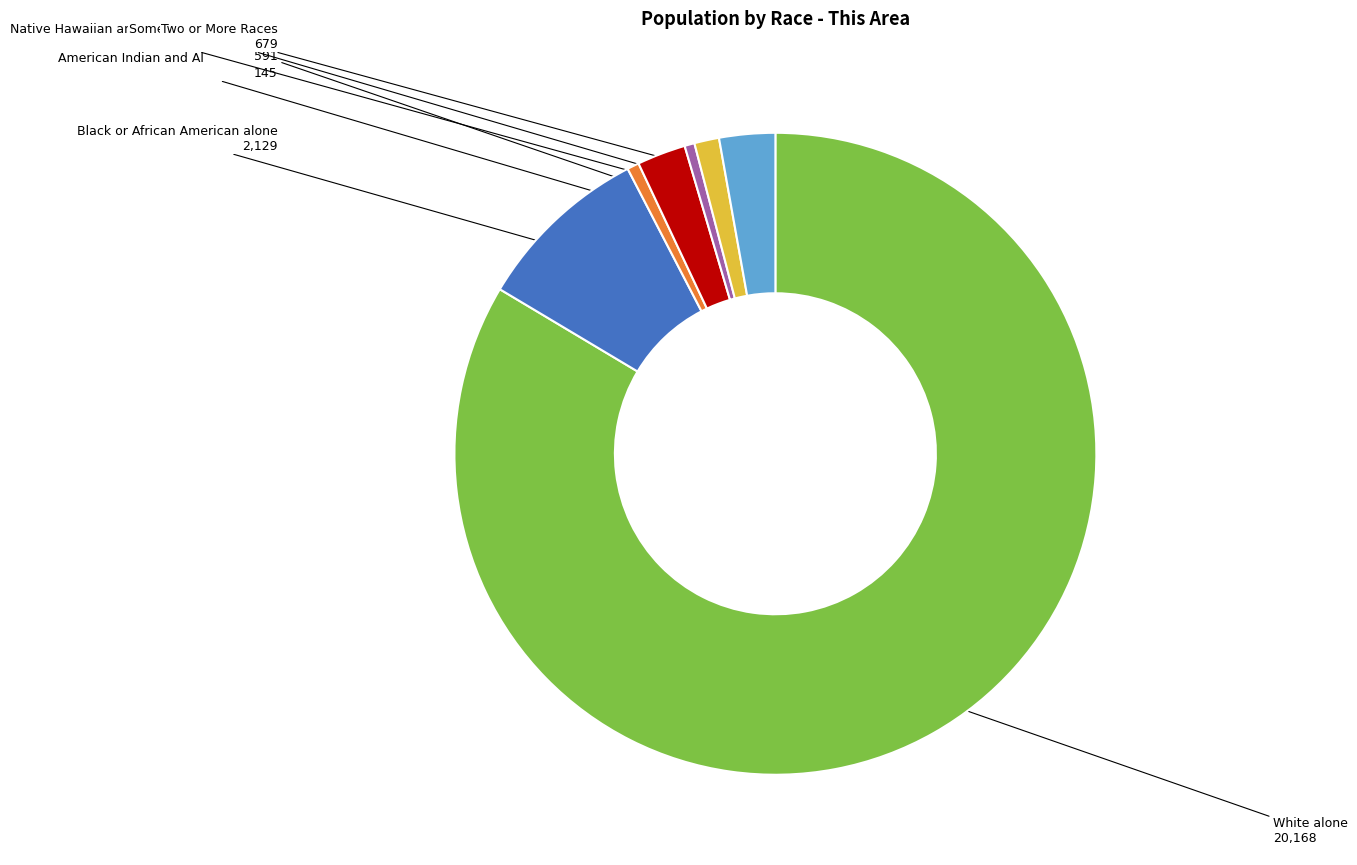

Count the number of slices in the pie.

7